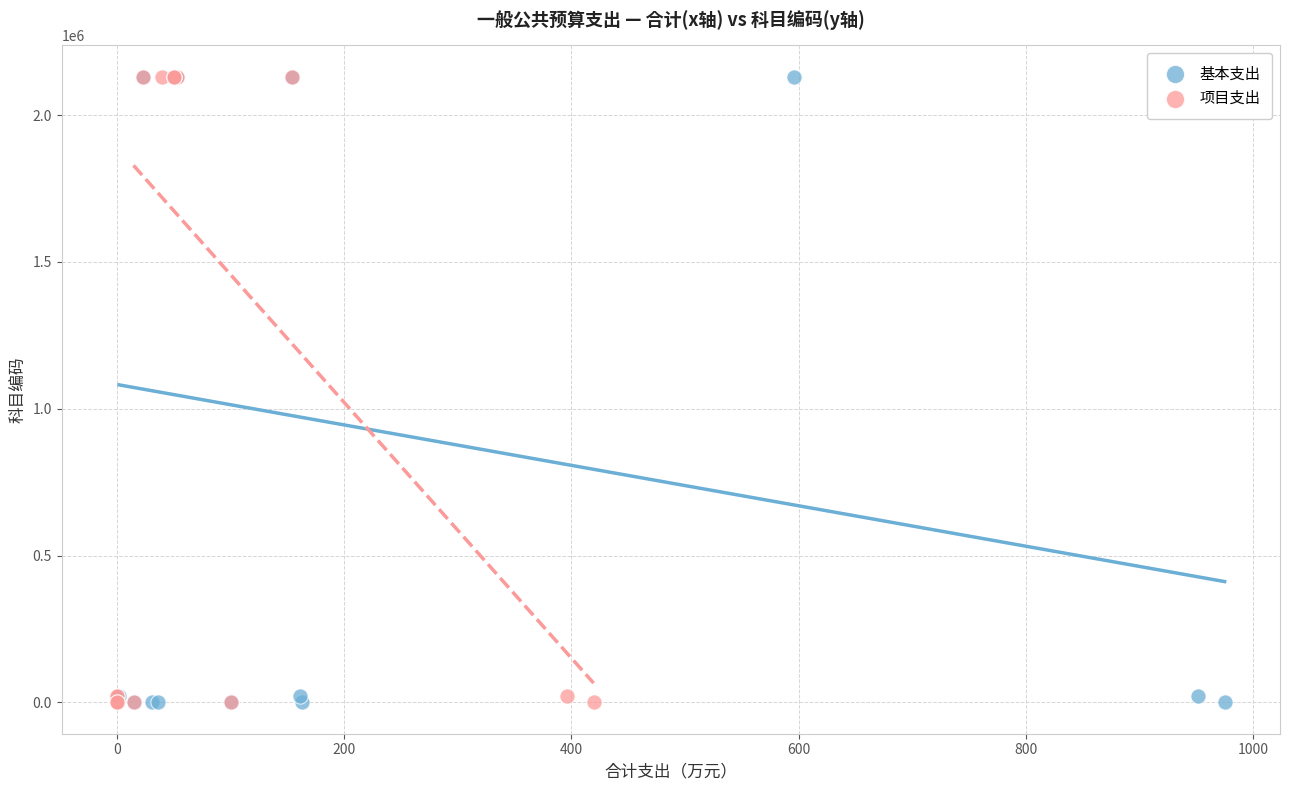

What are all the series names shown in the legend?

基本支出, 项目支出